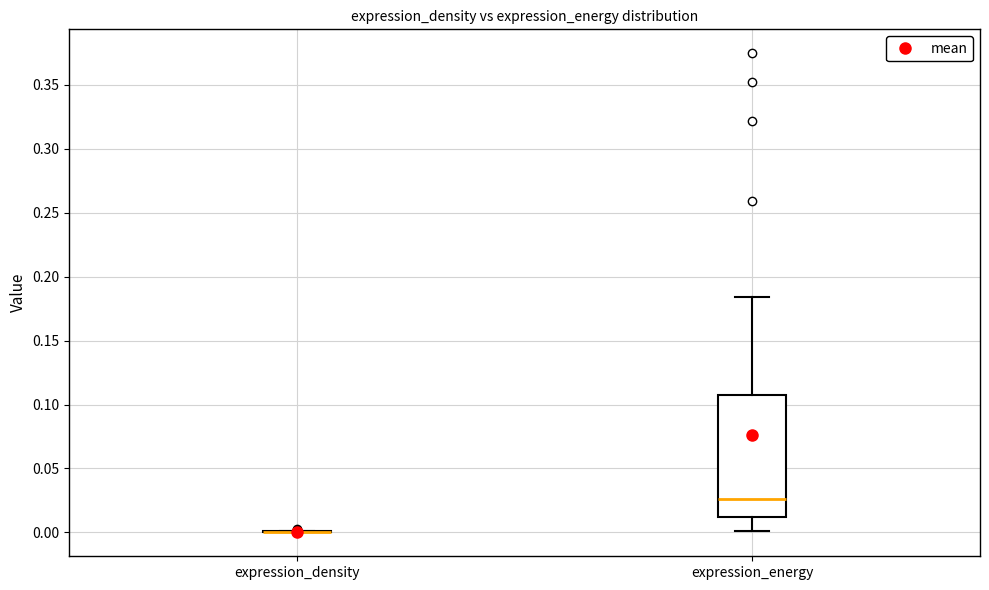

Which box is the tallest, from its lower edge to its upper edge?

expression_energy